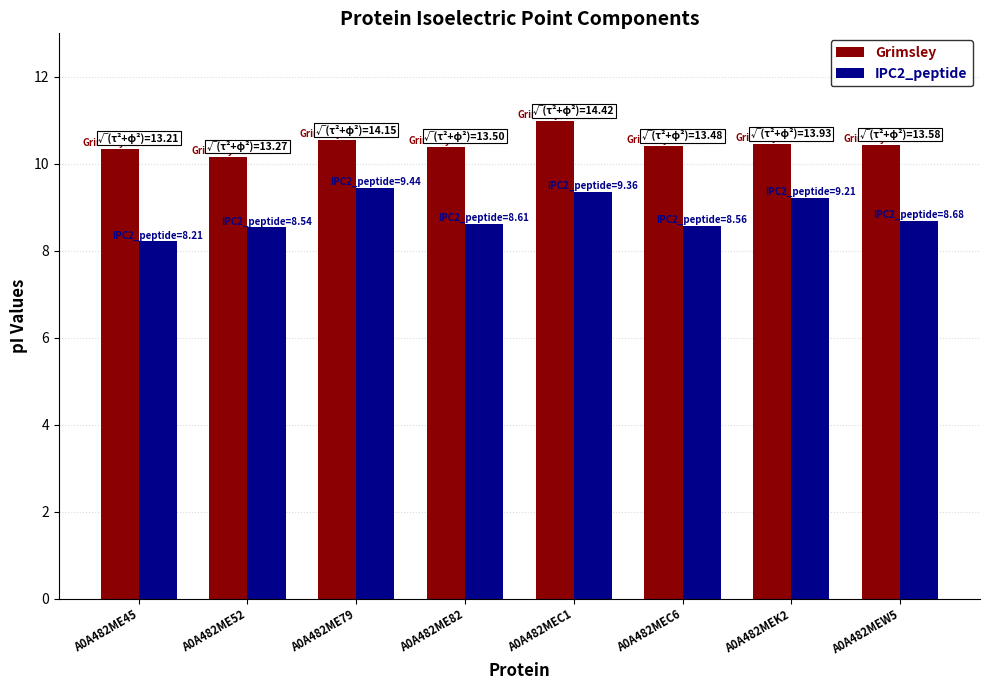

What is the sum of all Grimsley values?

83.7